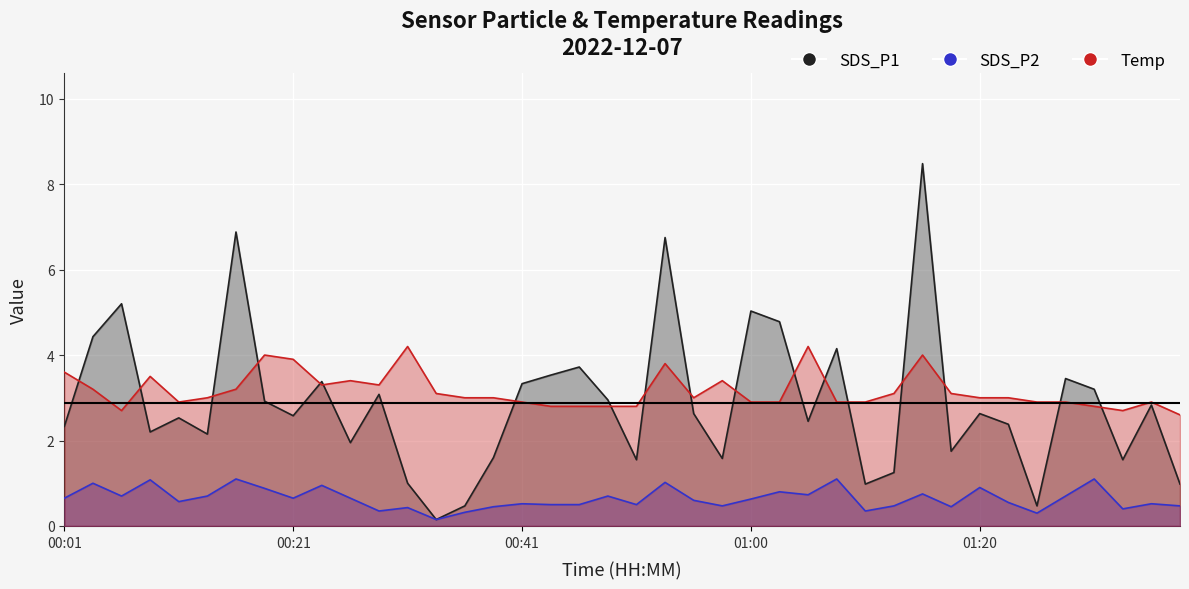

How many distinct data groups are displayed?

3